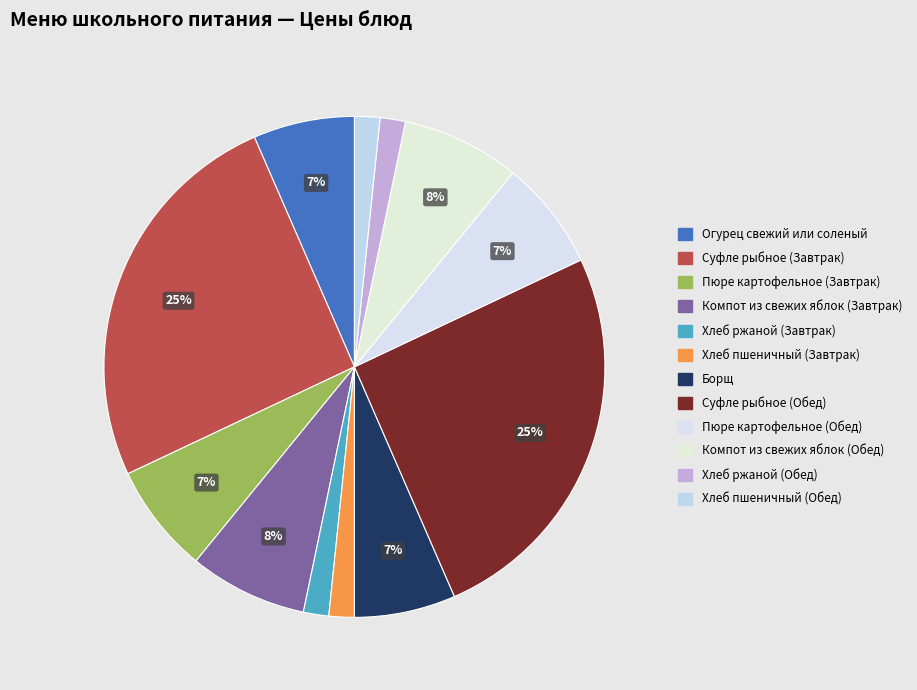

How many segments does this pie chart have?

12